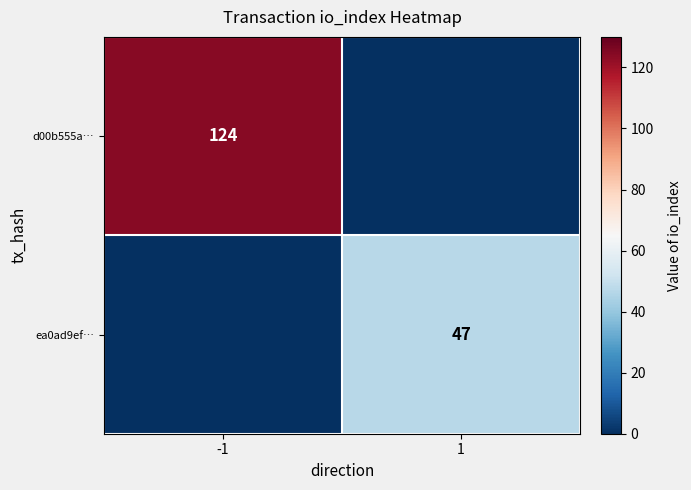

True or false: ea0ad9ef… has a value of 0 at -1.

True